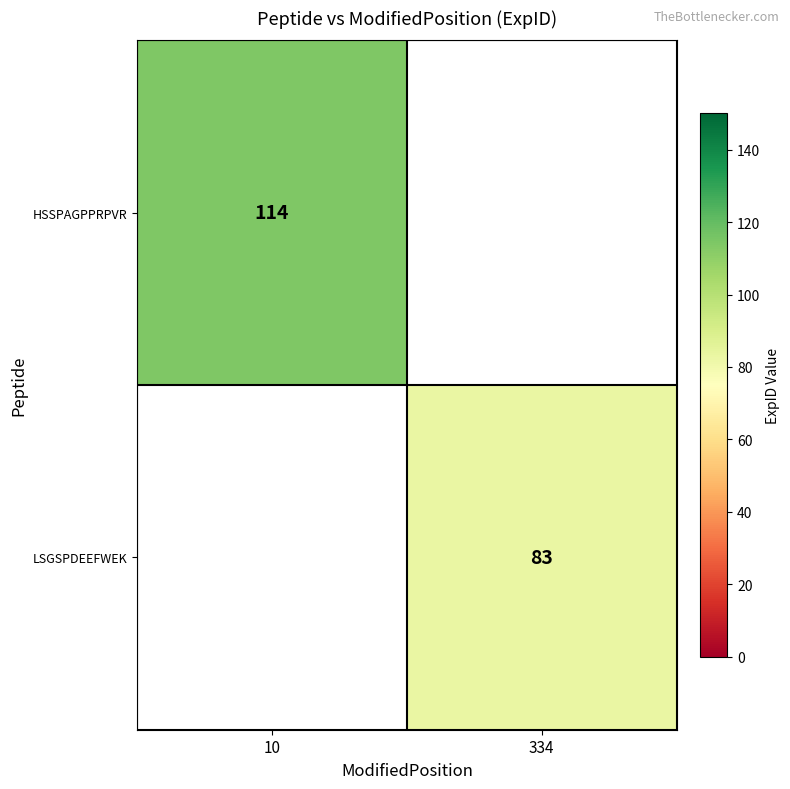

At which category does the chart reach its minimum across all series?

334